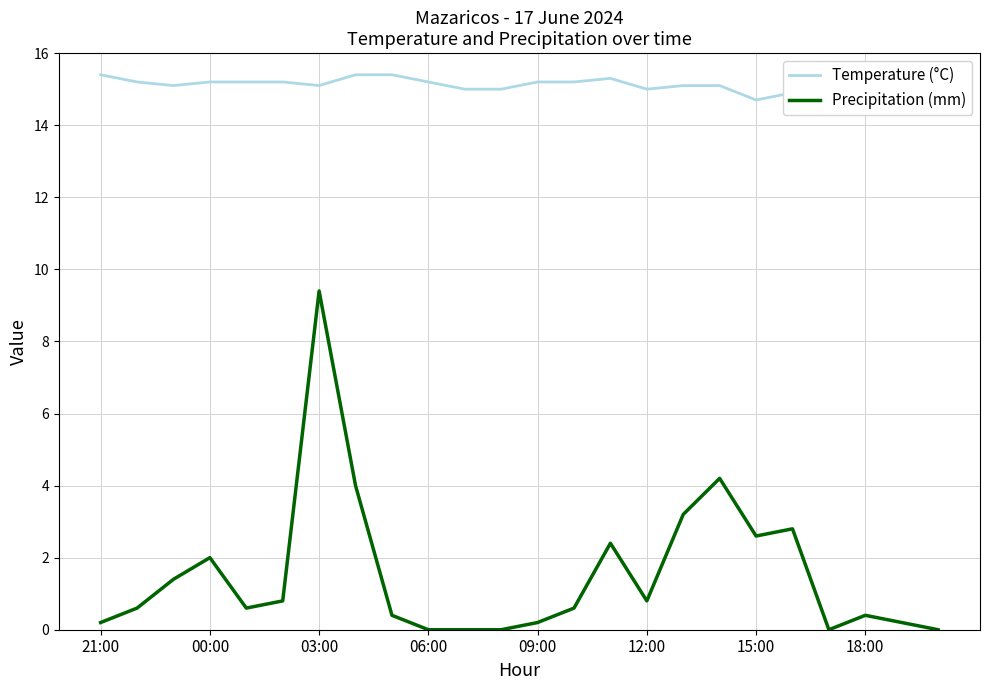

Which category has the highest value in the Precipitation (mm) series?

03:00